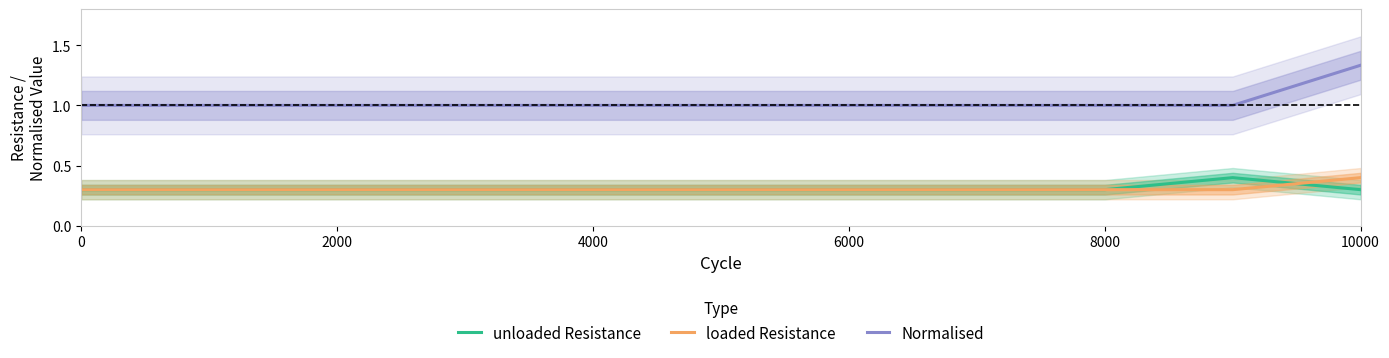

What is the lowest value of the Normalised series?

1.0